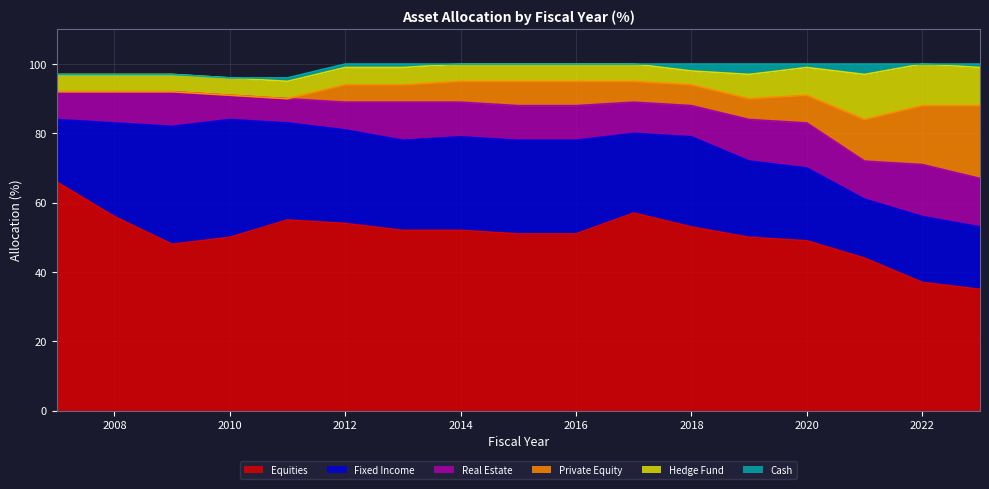

How many values in Private Equity are above zero?

12